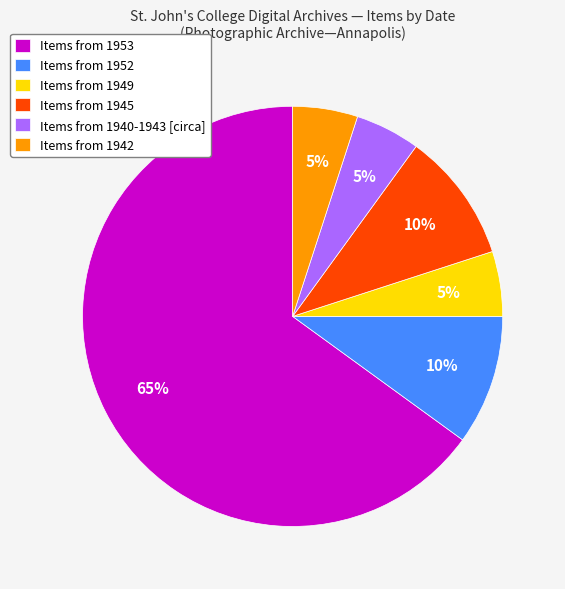

To the nearest percent, what portion does Items from 1942 represent?

5%